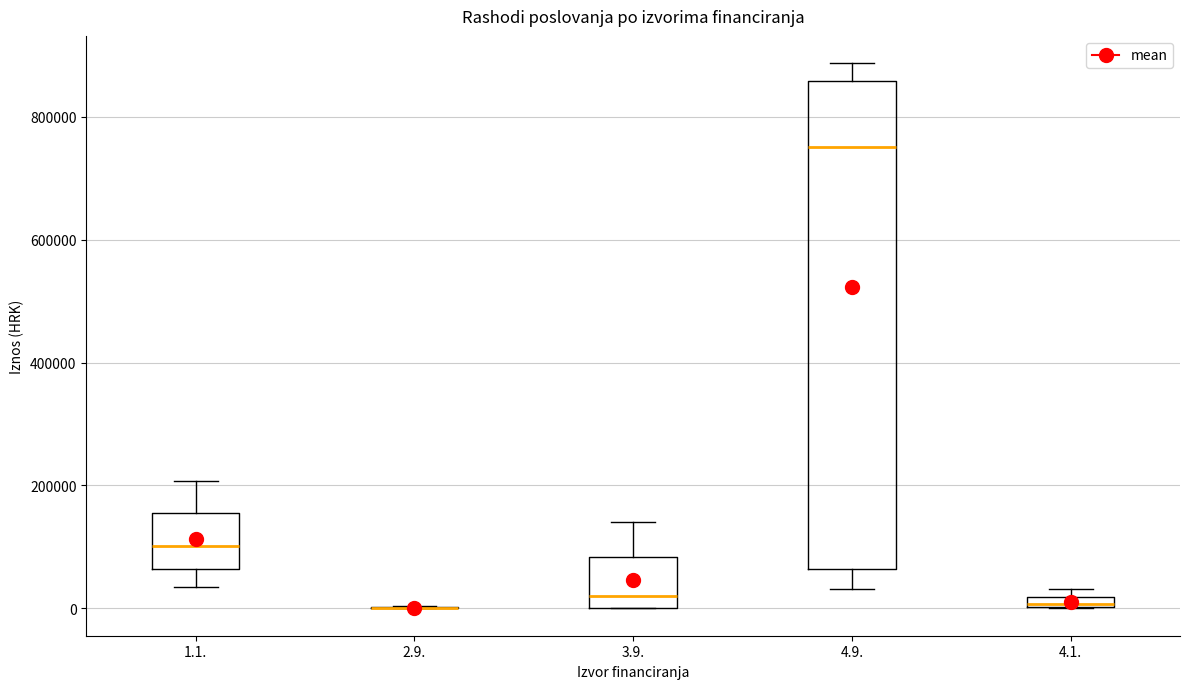

Which box is the tallest, from its lower edge to its upper edge?

4.9.